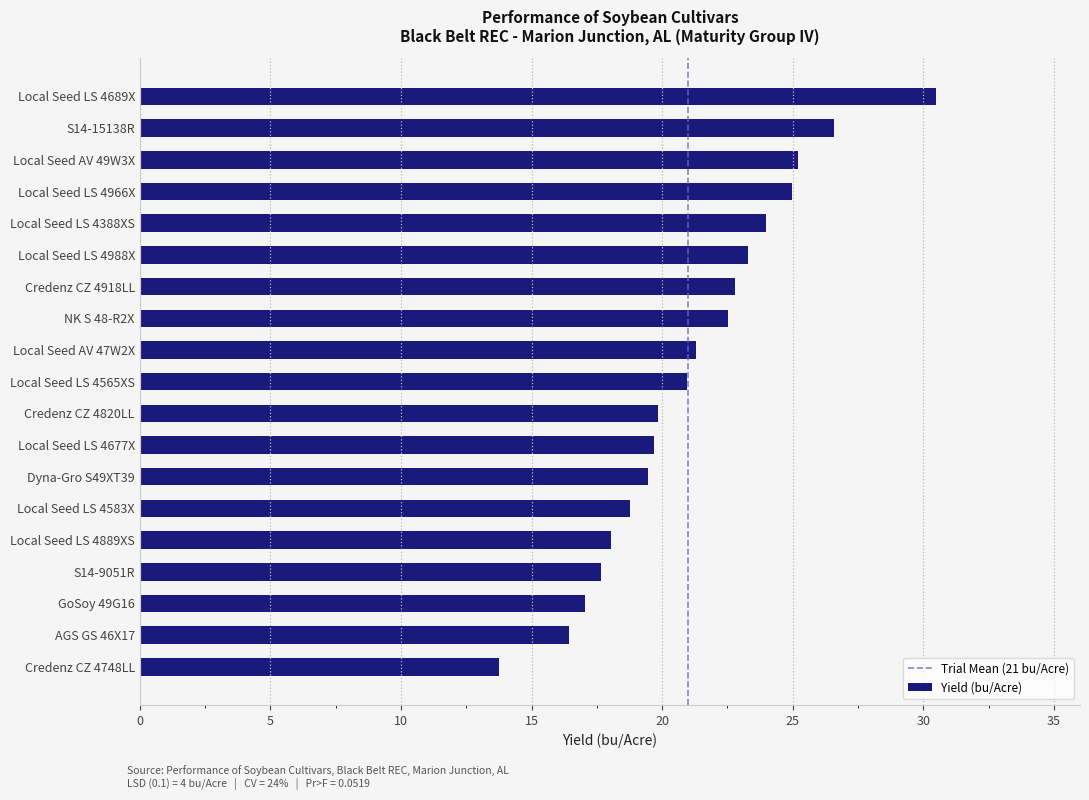

Is it true that the value at NK S 48-R2X is 12.7?

False